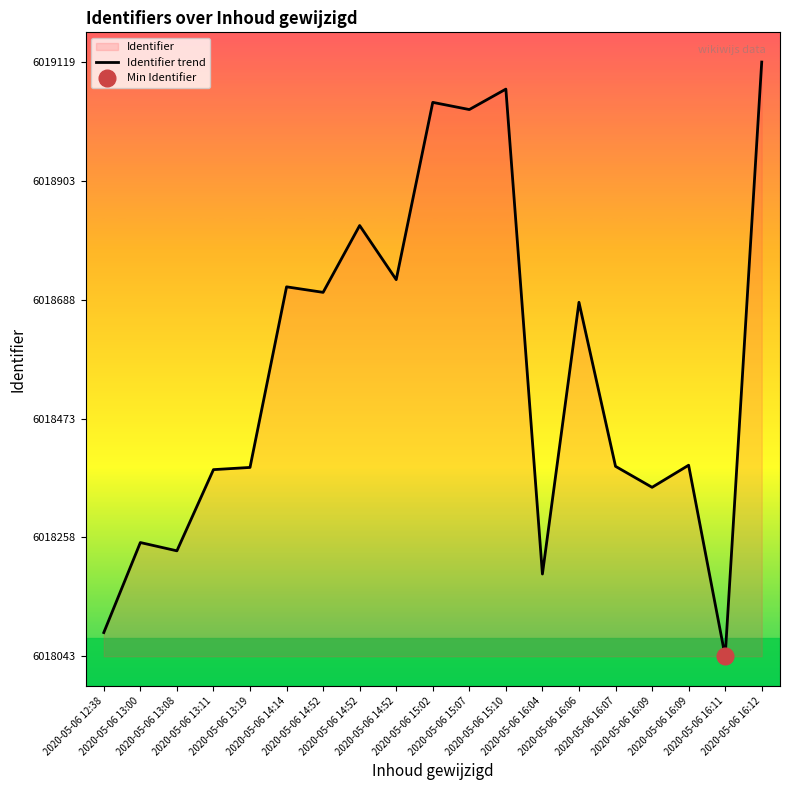

Is it true that the value at 2020-05-06 14:52 is 6018725?

True